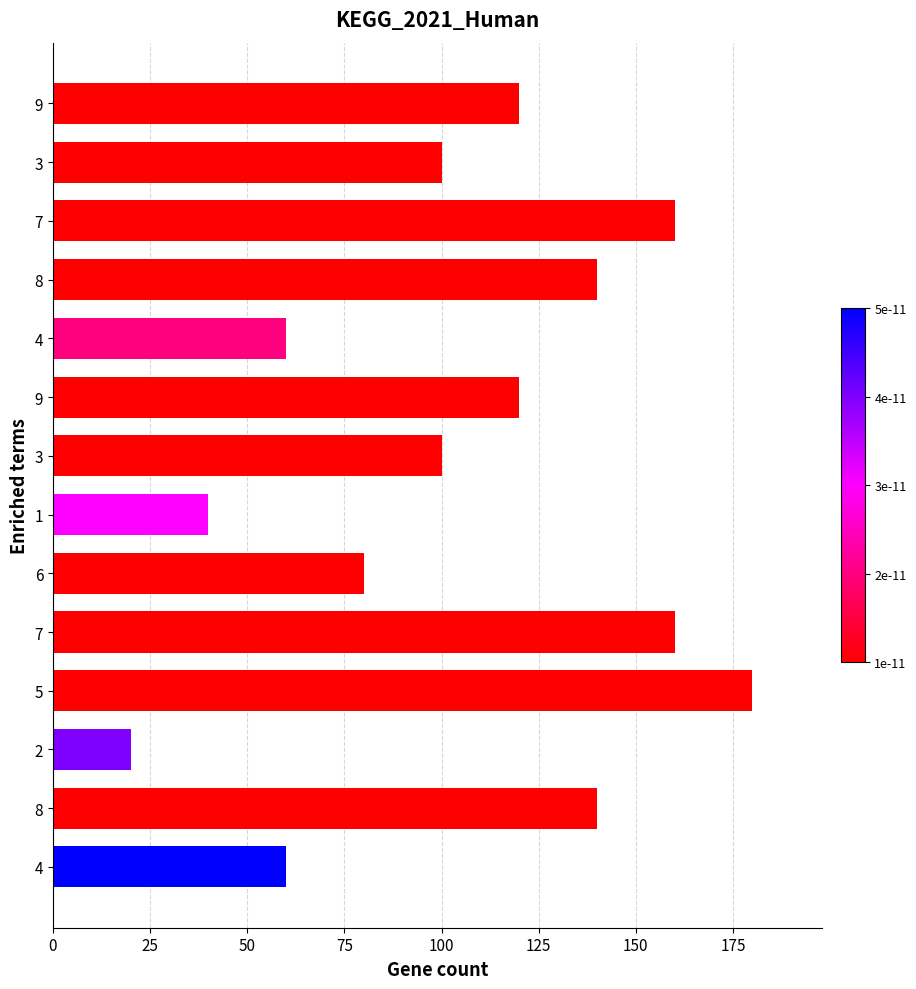

How many bars are there in total?

14